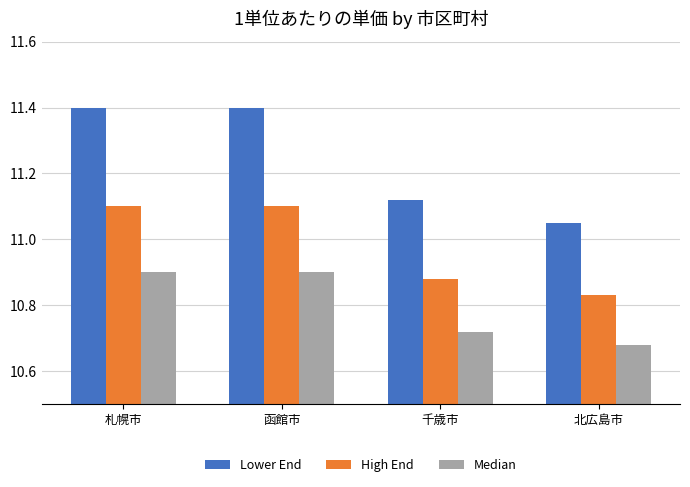

What is the highest value of the Lower End series?

11.4